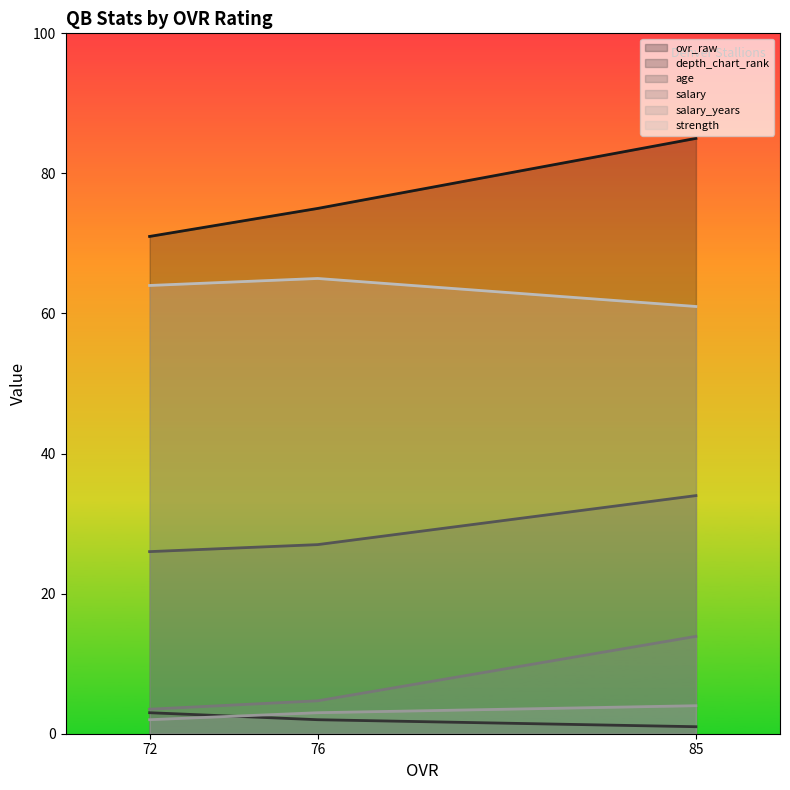

Reading left to right, list all the values displayed in this chart.

ovr_raw: 85=85.0	76=75.0	72=71.0
depth_chart_rank: 85=1.0	76=2.0	72=3.0
age: 85=34.0	76=27.0	72=26.0
salary: 85=13.9	76=4.7	72=3.5
salary_years: 85=4.0	76=3.0	72=2.0
strength: 85=61.0	76=65.0	72=64.0